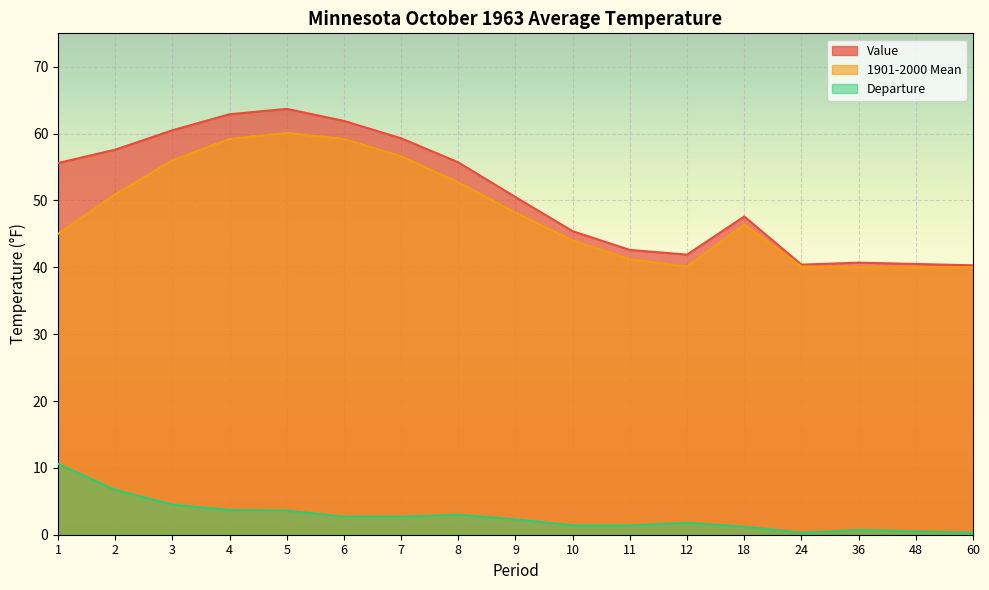

True or false: 1901-2000 Mean and Departure cross at least once.

False